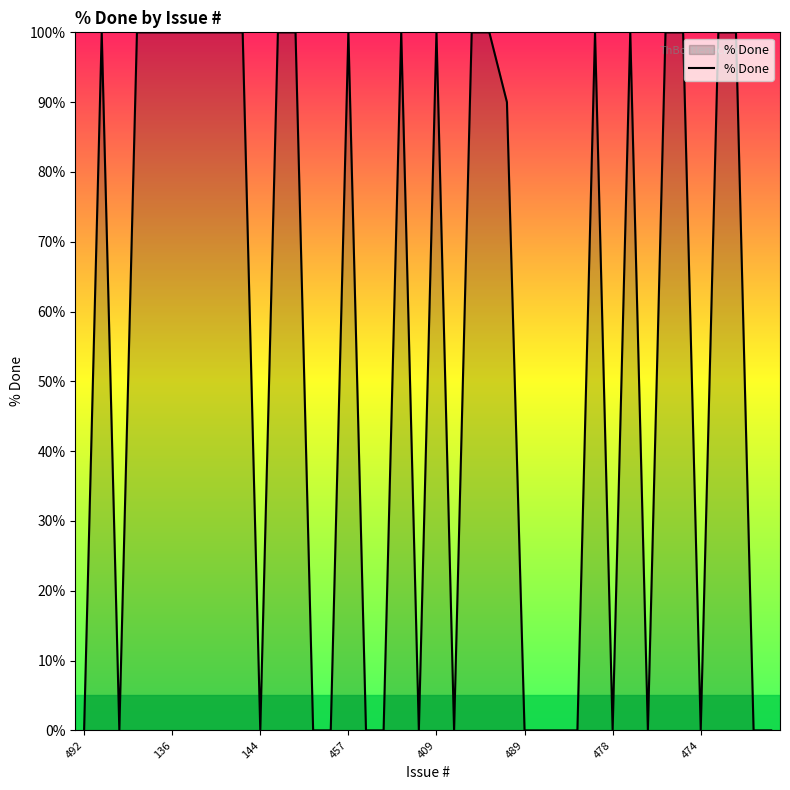

What is the difference between the maximum and minimum values?

100